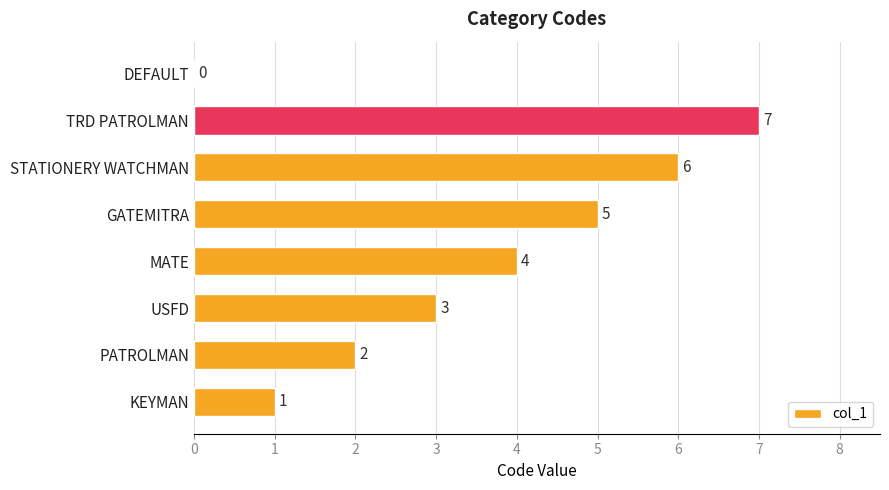

What is the change in value from MATE to TRD PATROLMAN?

+3